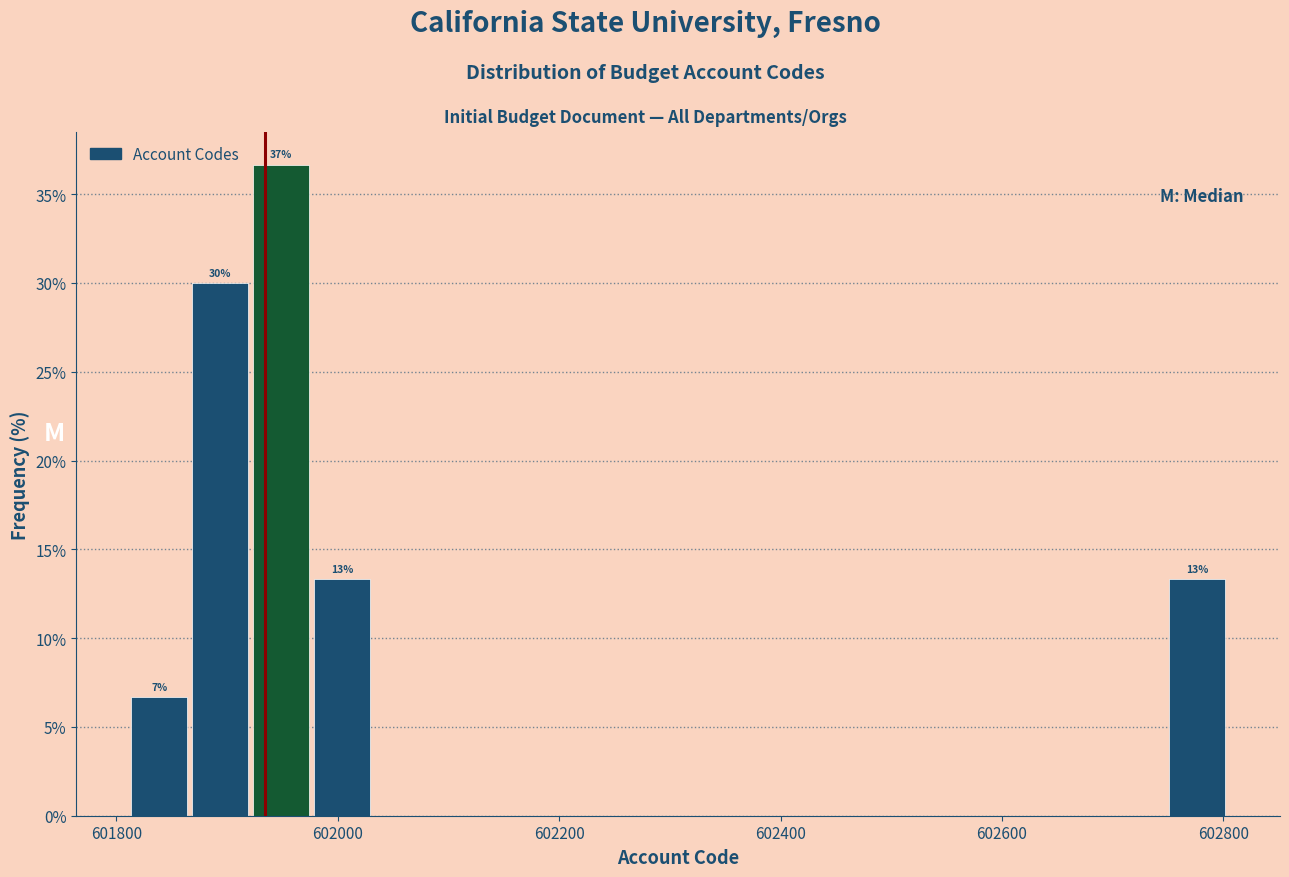

Around what value on the x-axis is the tallest bar? Give the approximate position of its centre, as read against the axis.

601940